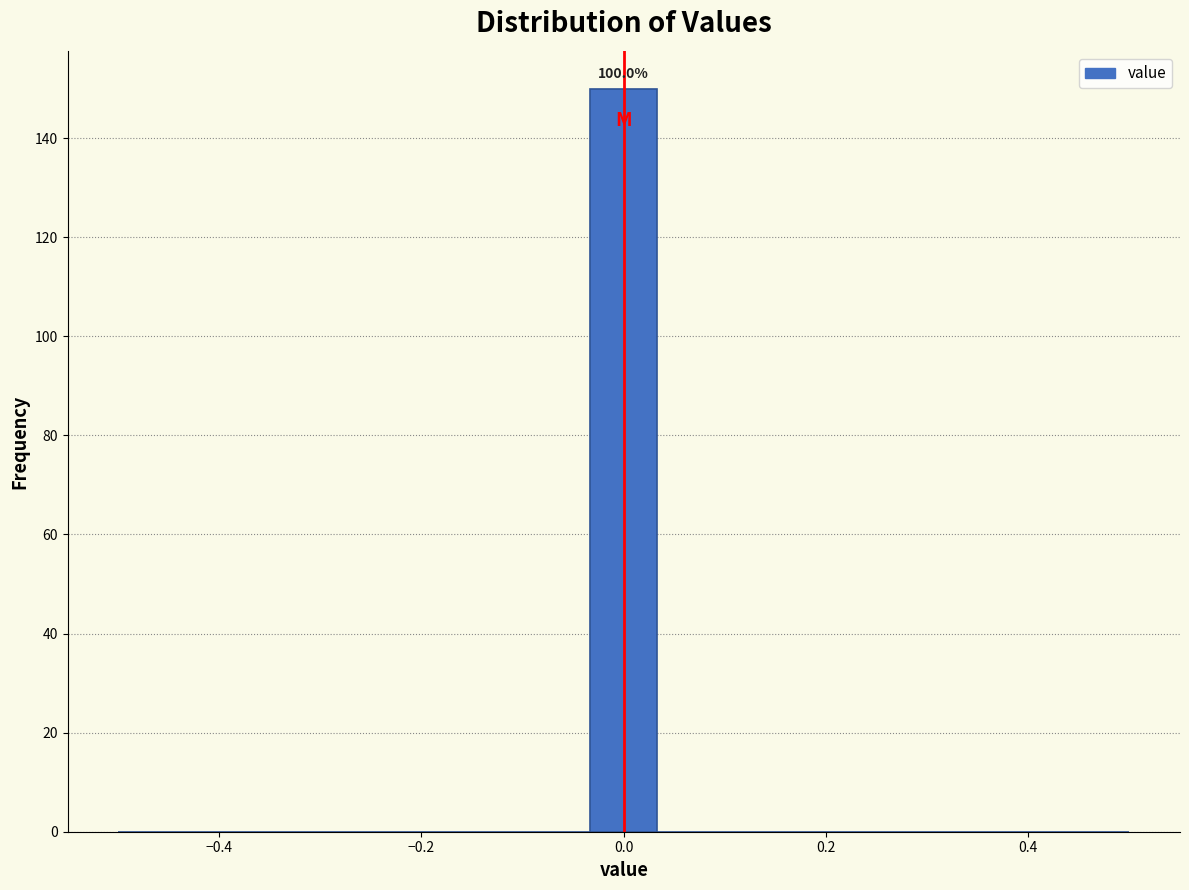

Around what value on the x-axis is the tallest bar? Give the approximate position of its centre, as read against the axis.

0.00